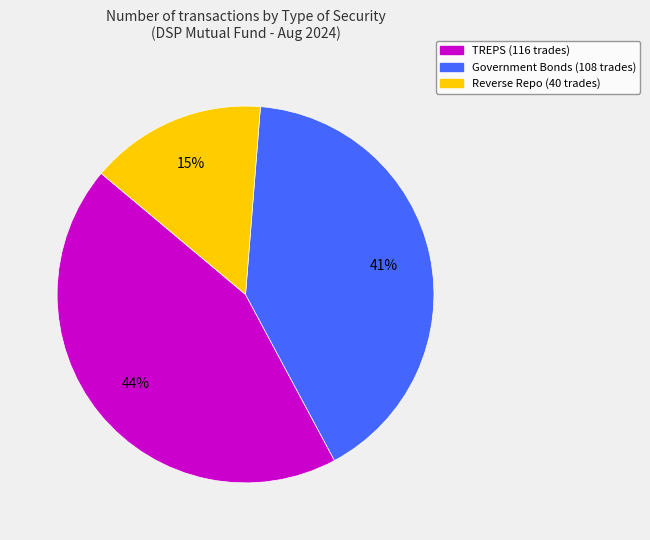

Is it true that TREPS is 31% of the pie?

False